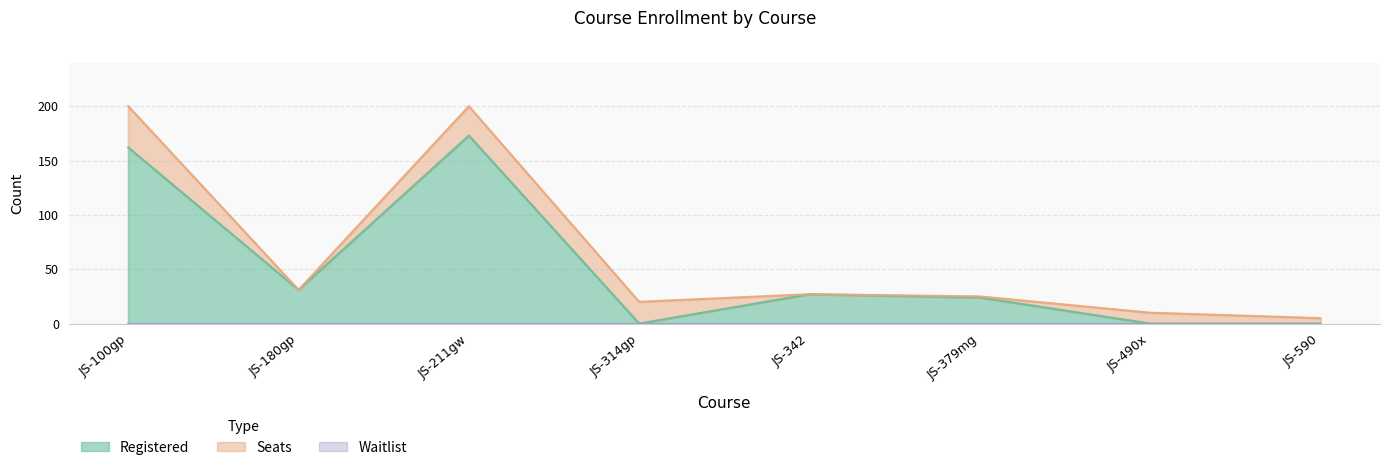

What position from the left is JS-590?

8